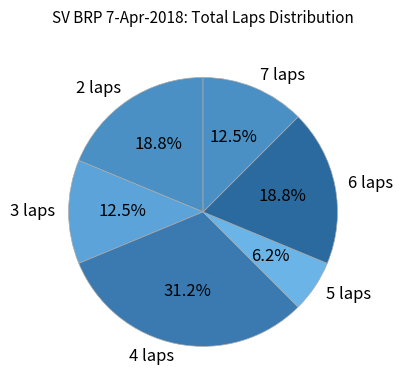

Is 5 laps the majority of the pie?

No